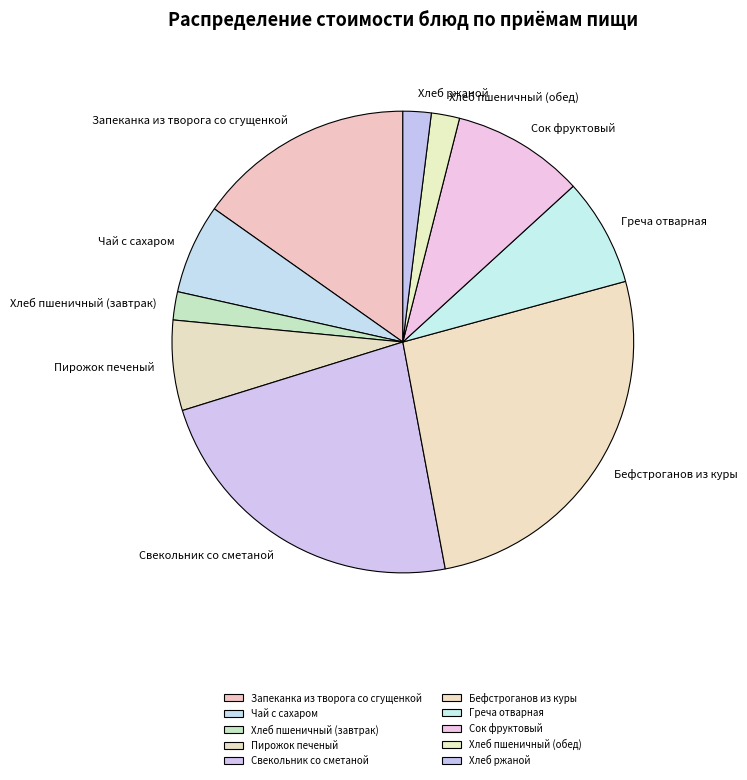

Is there a majority slice in this chart?

No